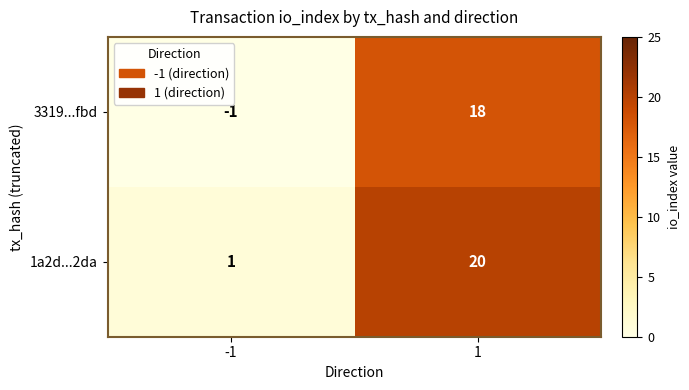

The 1a2d...2da series shows 20 at 1. True or false?

True